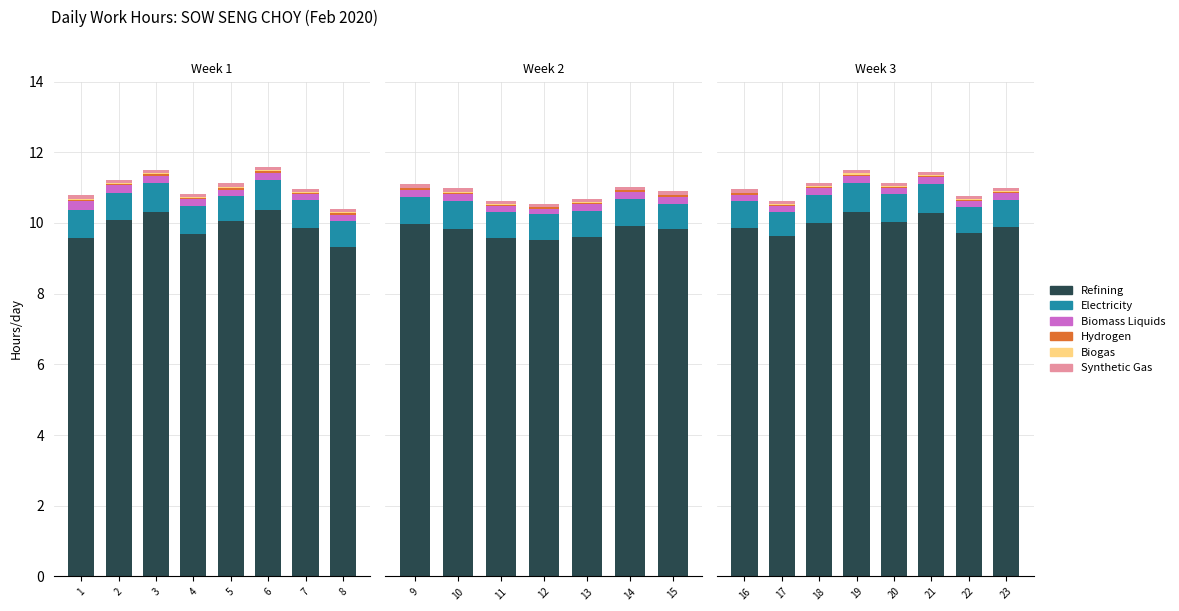

Which series has the largest range (max minus min)?

Refining